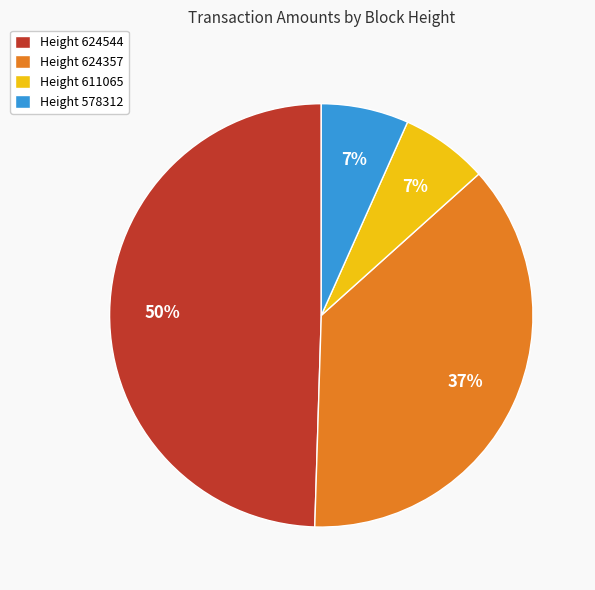

Is the sum of Height 624357 and Height 611065 greater than half?

No